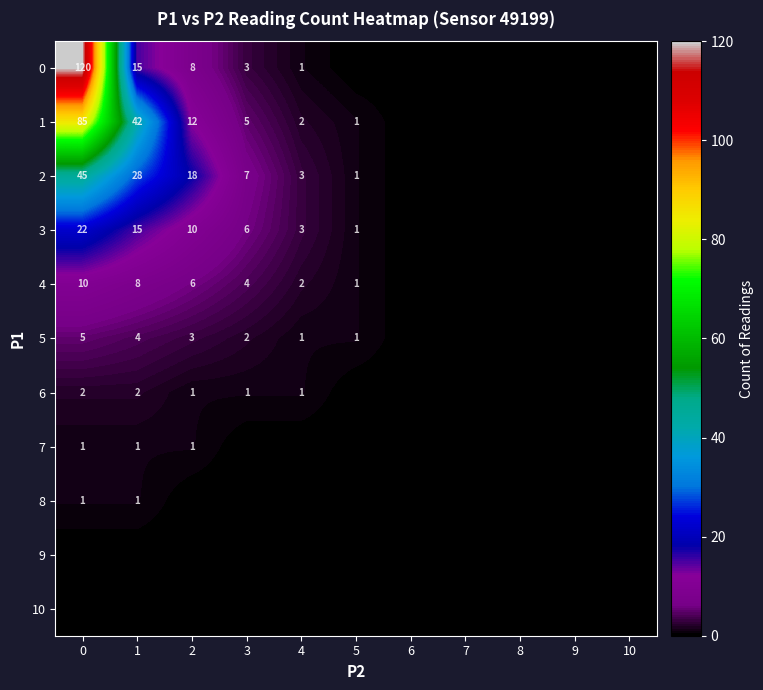

True or false: 0 has a value of 8 at 2.

True